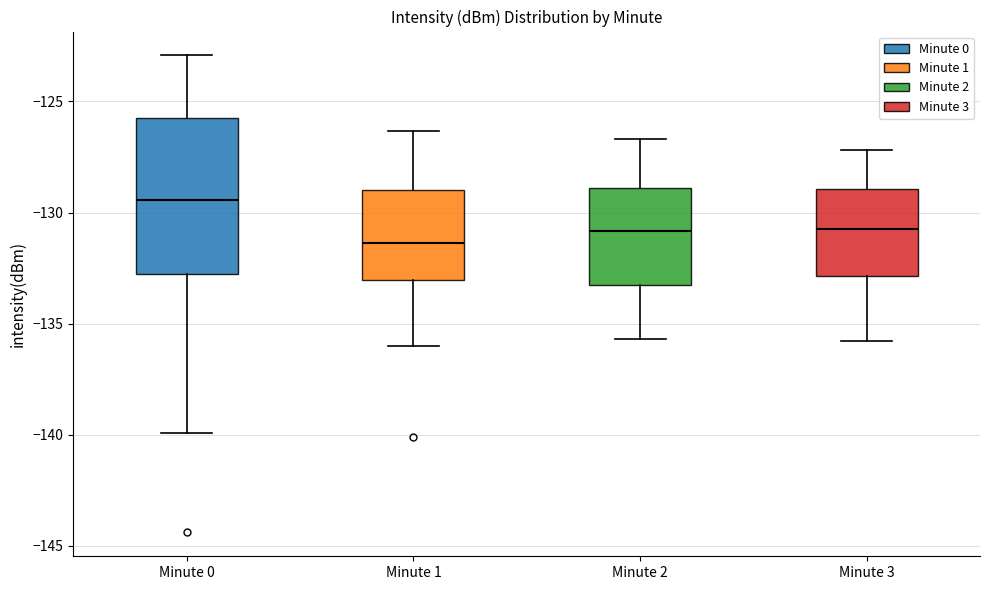

Where does the upper whisker of the box for Minute 3 end on the y-axis? The values are not printed on the chart, so give them approximately, as read against the axis.

-127.0